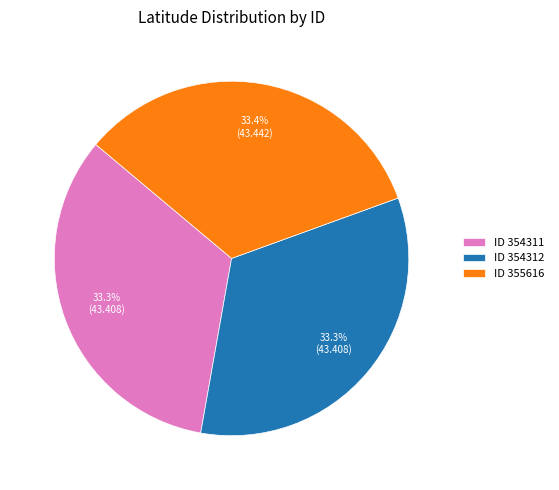

Combined, what portion of the pie is ID 354311 and ID 354312?

66.6%